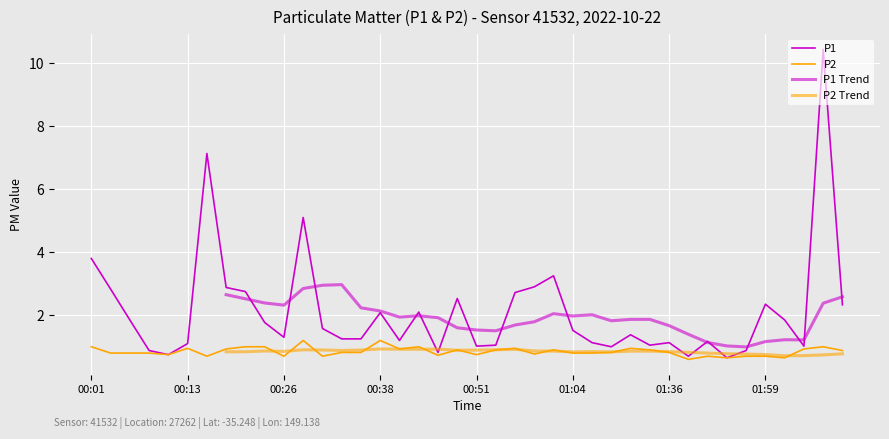

Is the value of P2 at 01:34 greater than the value of P1 at 02:07?

No